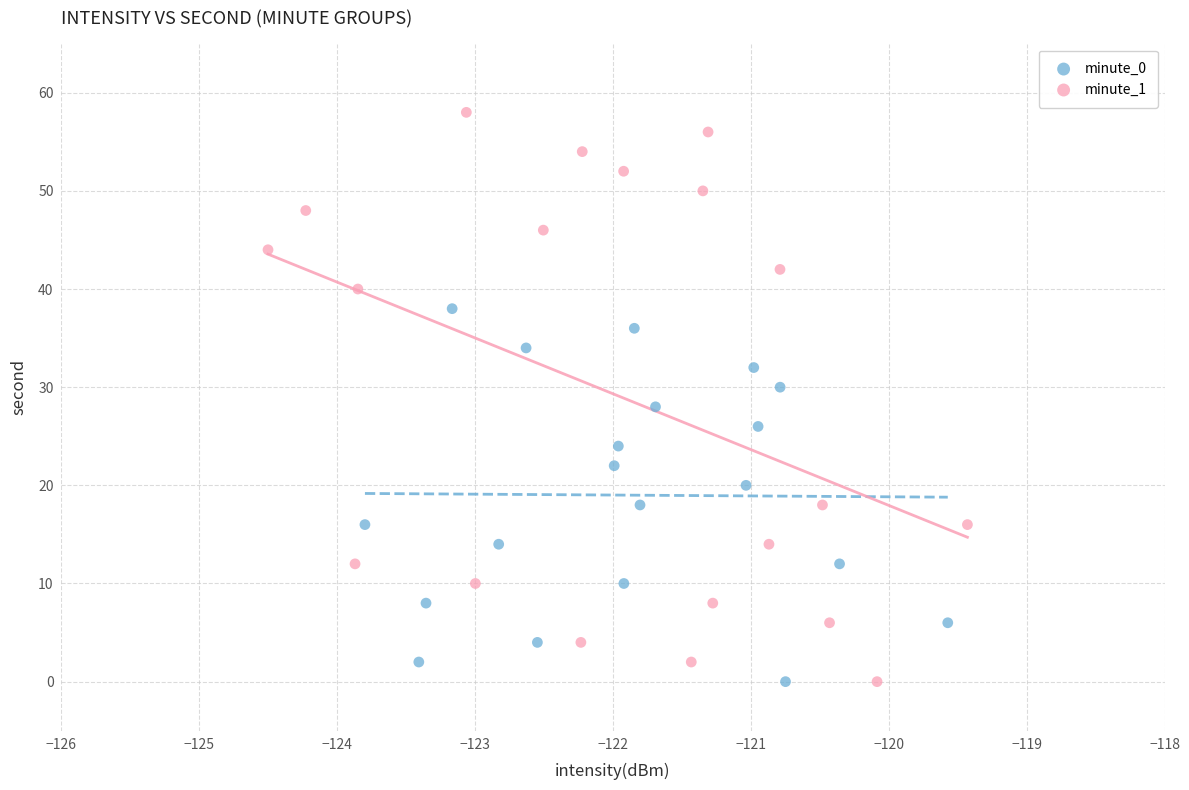

Which series reaches the maximum Y coordinate?

minute_1